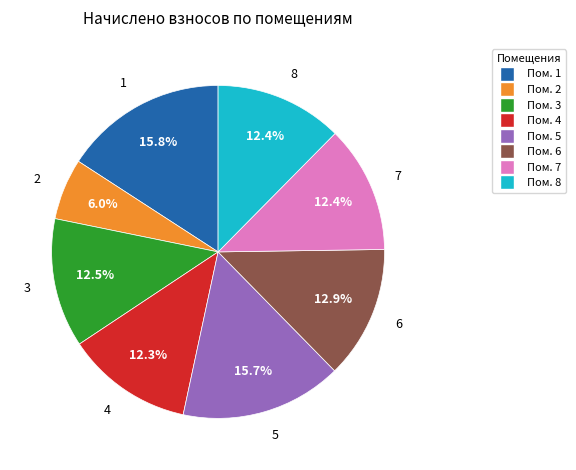

What is the ratio of the value at Пом. 3 to the value at Пом. 5?

0.8